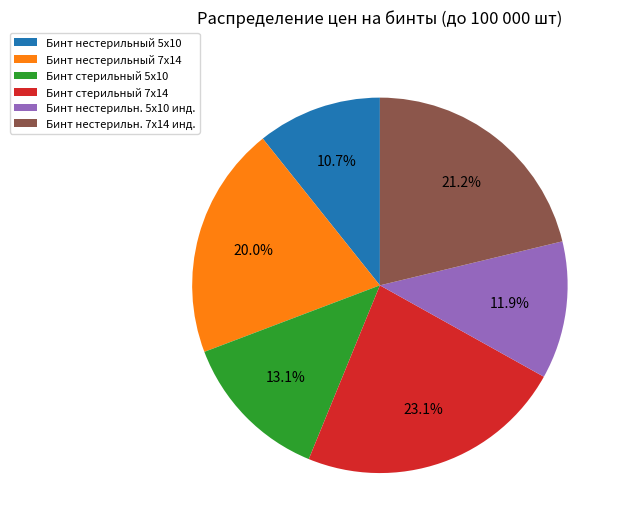

What percentage is the Бинт нестерильный 5х10 slice, to the nearest percent?

11%